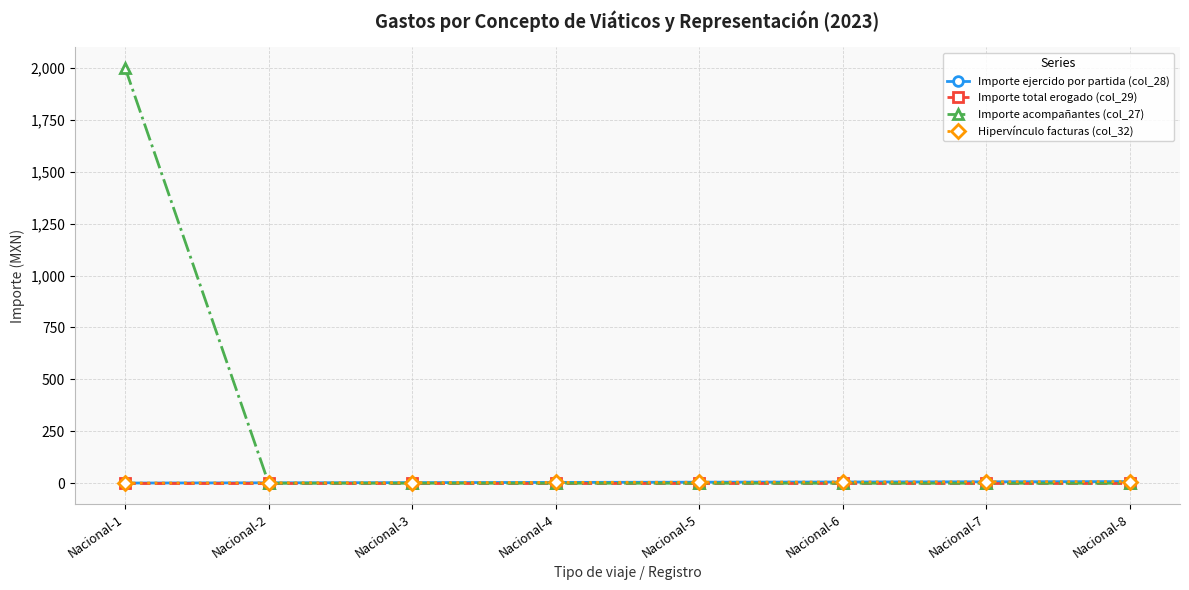

Does the chart have visible grid lines?

Yes